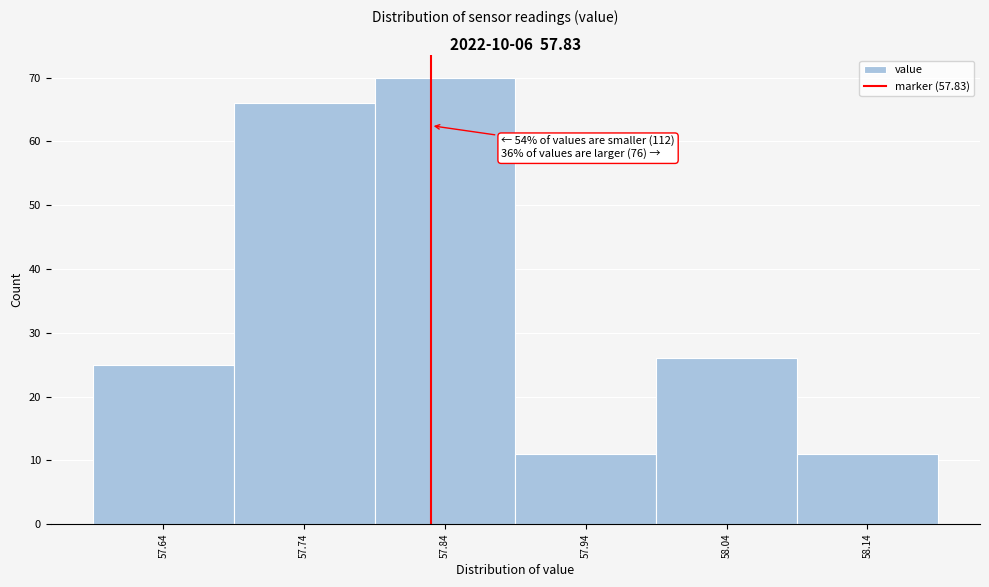

Over which range of the x-axis is the bar tallest?

57.79 to 57.89